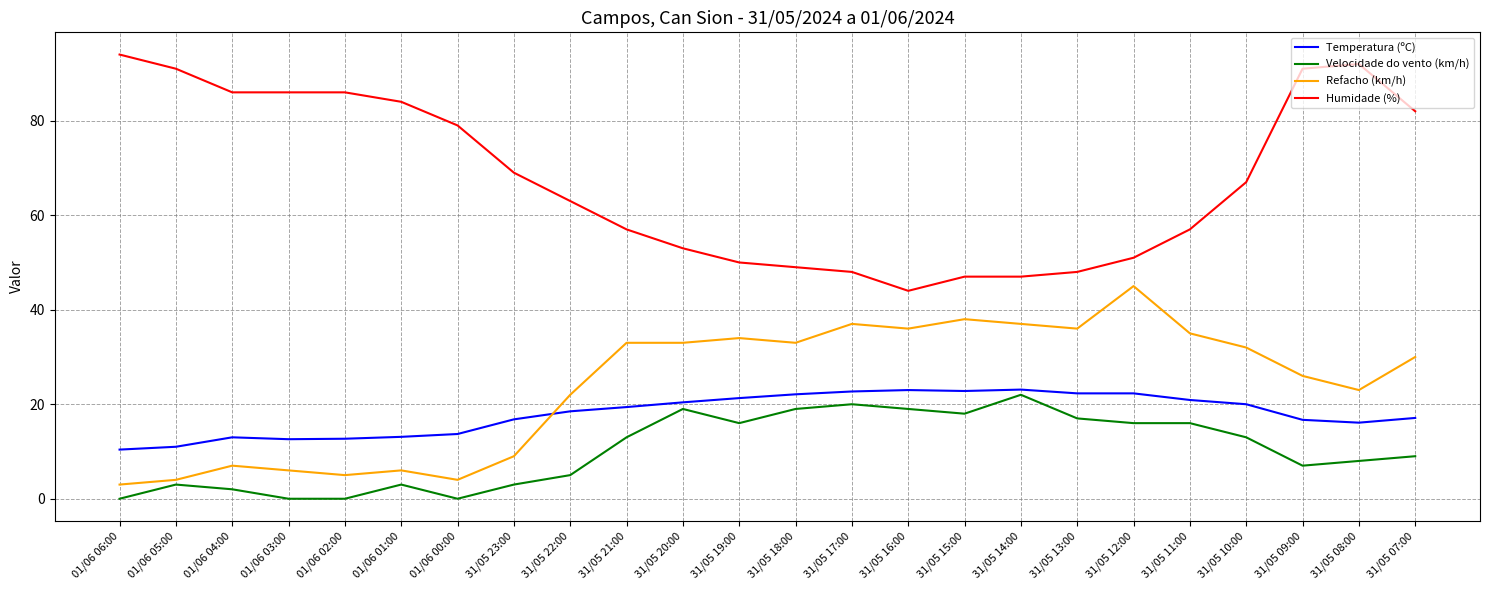

Is it true that Humidade (%) equals 22.1 at 31/05 16:00?

False